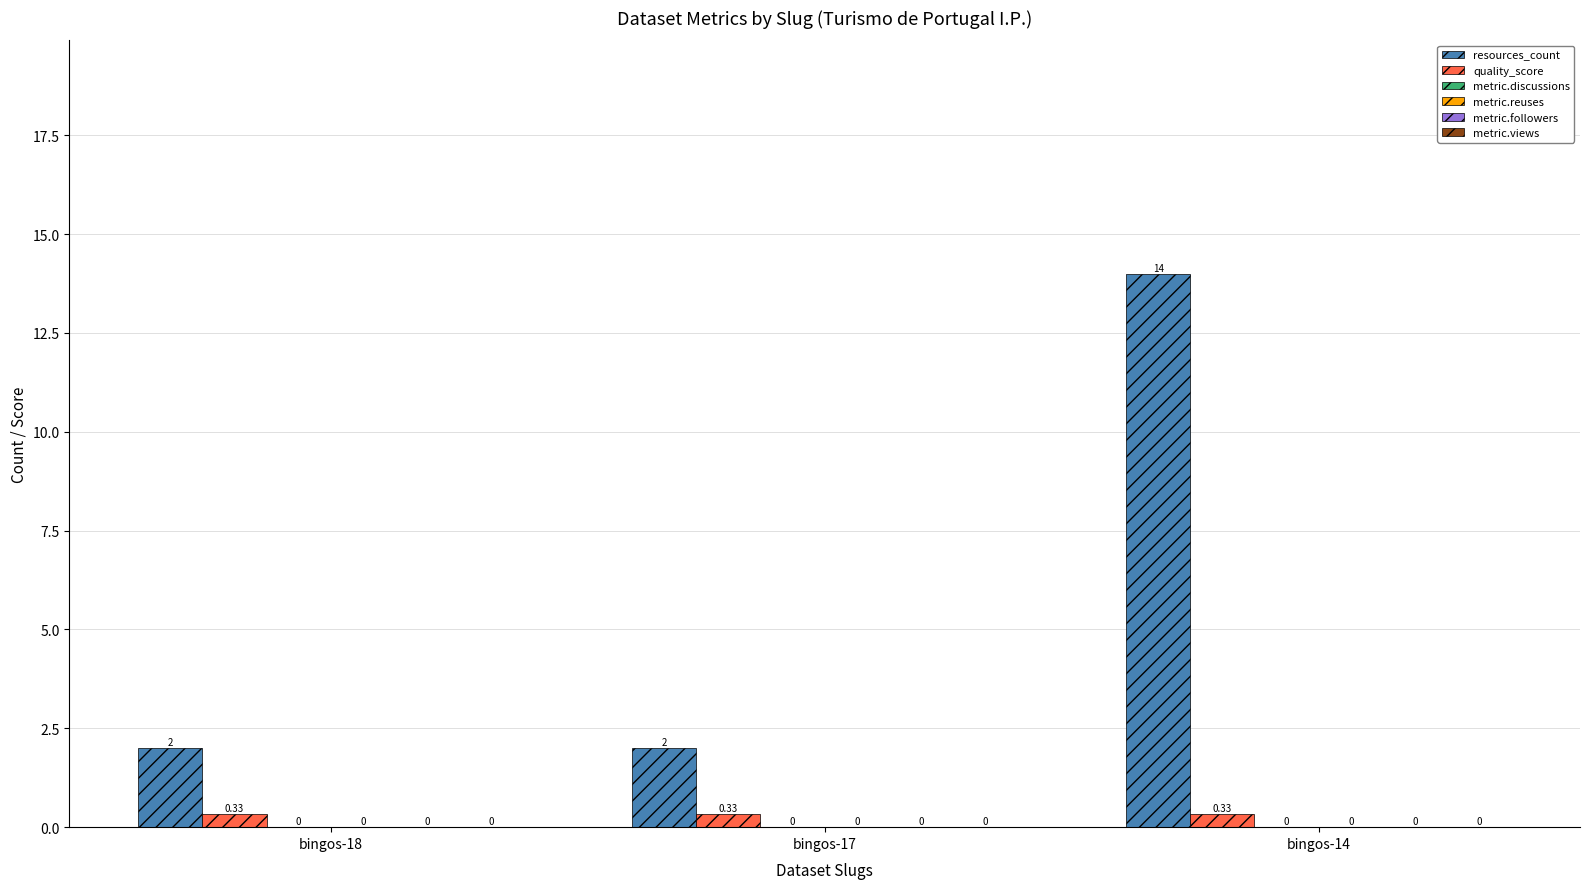

At which category is the sum across all series the highest?

bingos-14